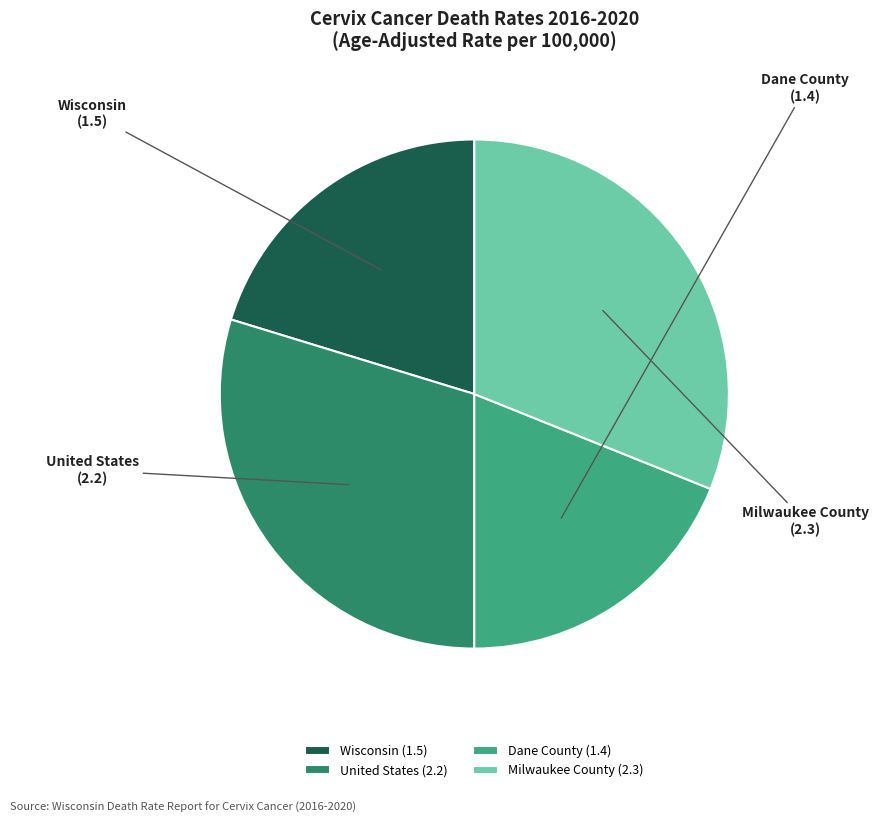

Which slice is the largest?

Milwaukee County